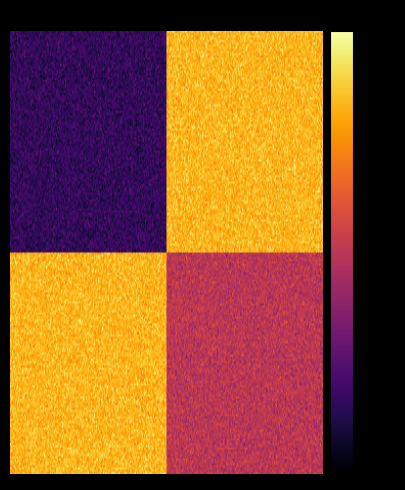

Which has a higher value, 1 or 0?

1